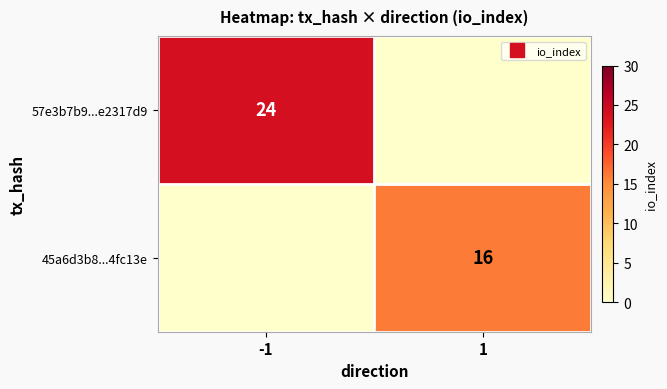

True or false: 45a6d3b8...4fc13e has a value of 21 at 1.

False